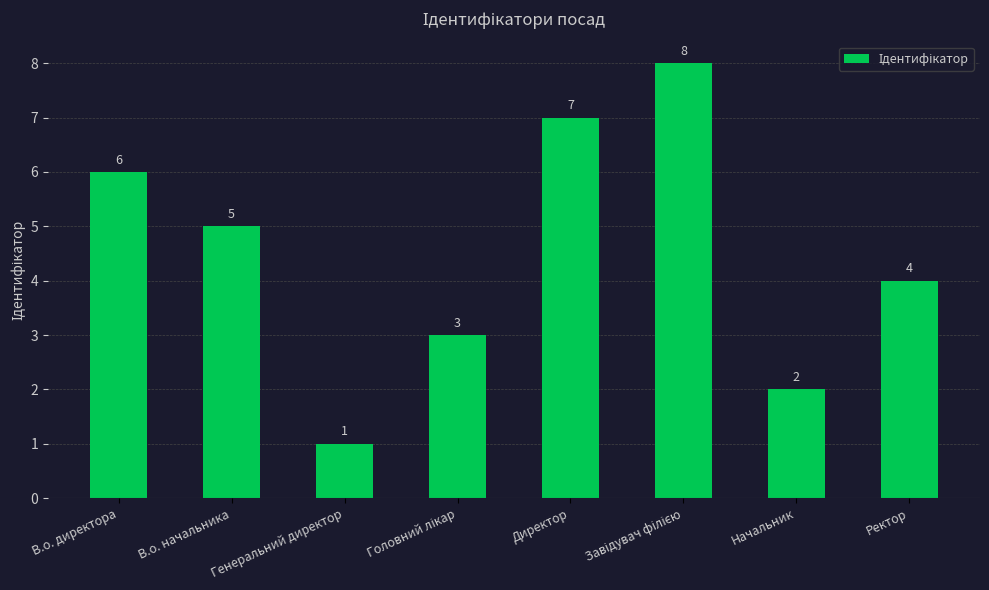

How many values are between 3 and 7?

5